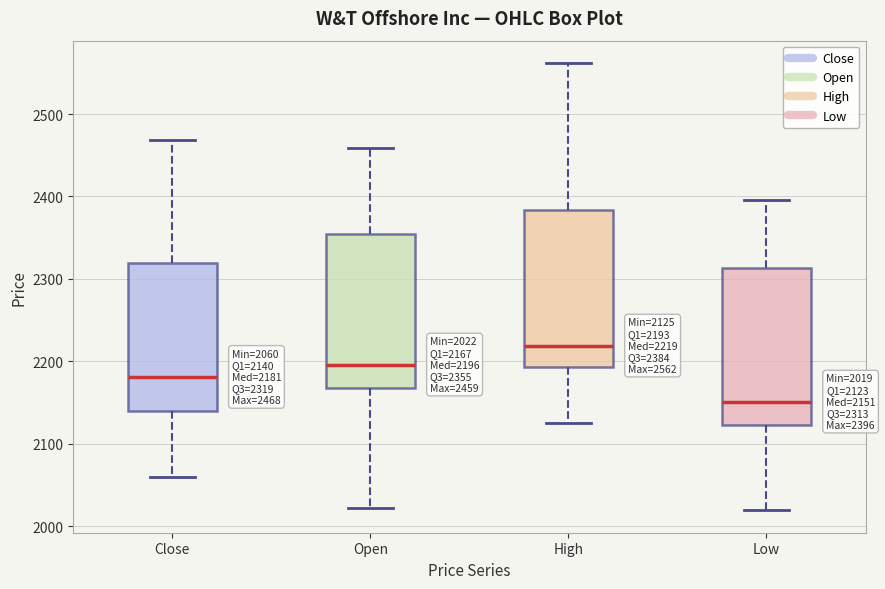

Which box has the lowest median line?

Low